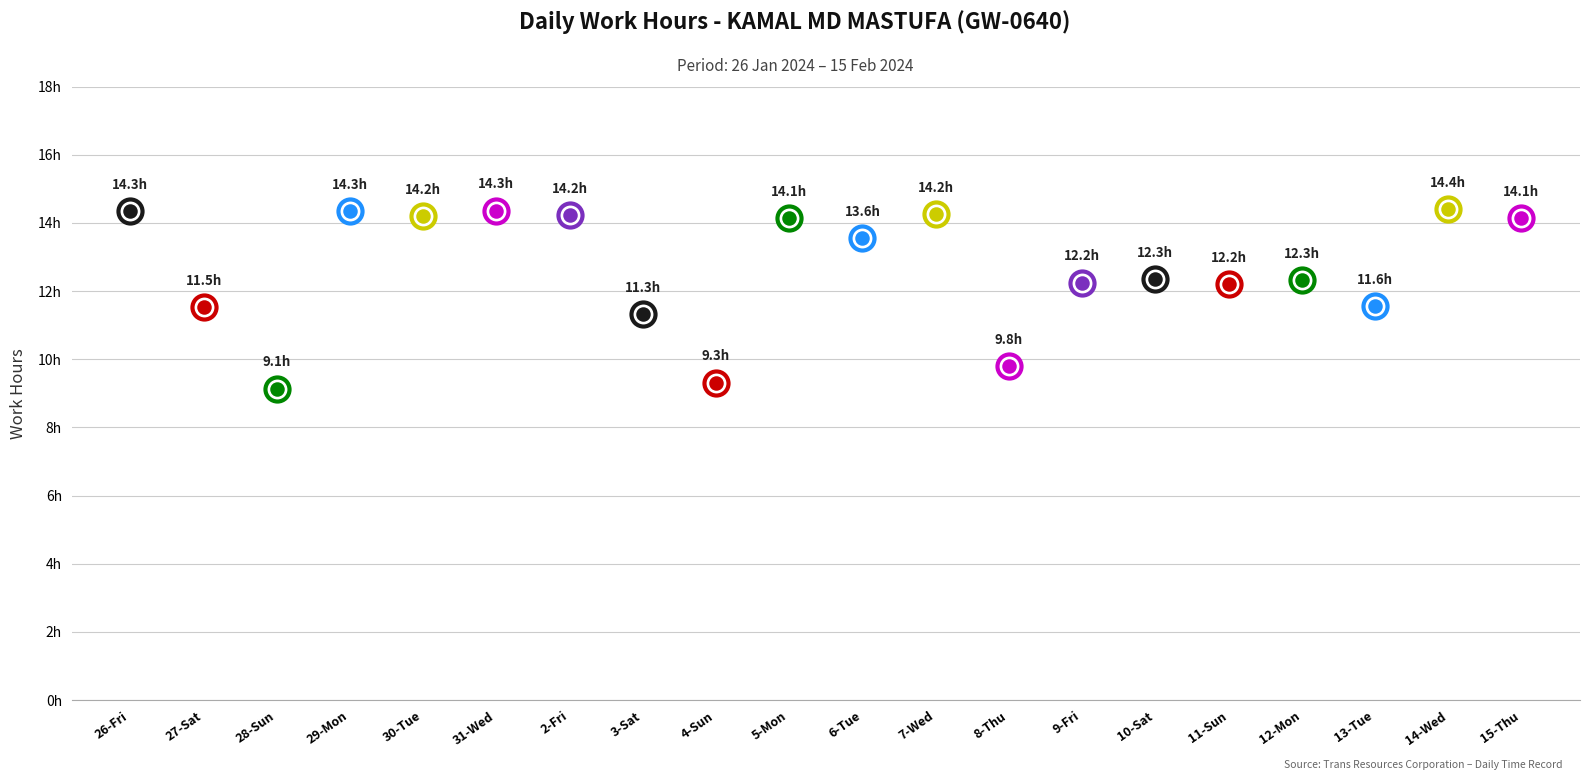

Between 15-Thu and 26-Fri, which is larger?

26-Fri